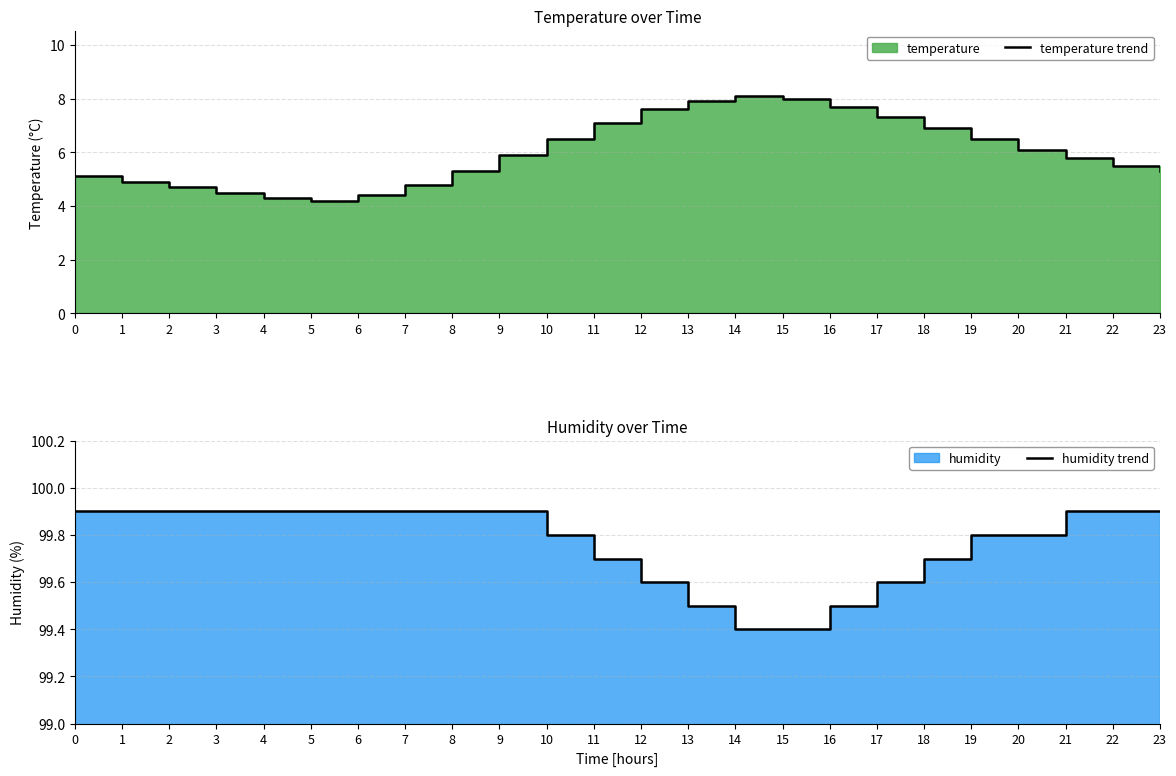

Where is humidity trend nearest to the value 99?

14